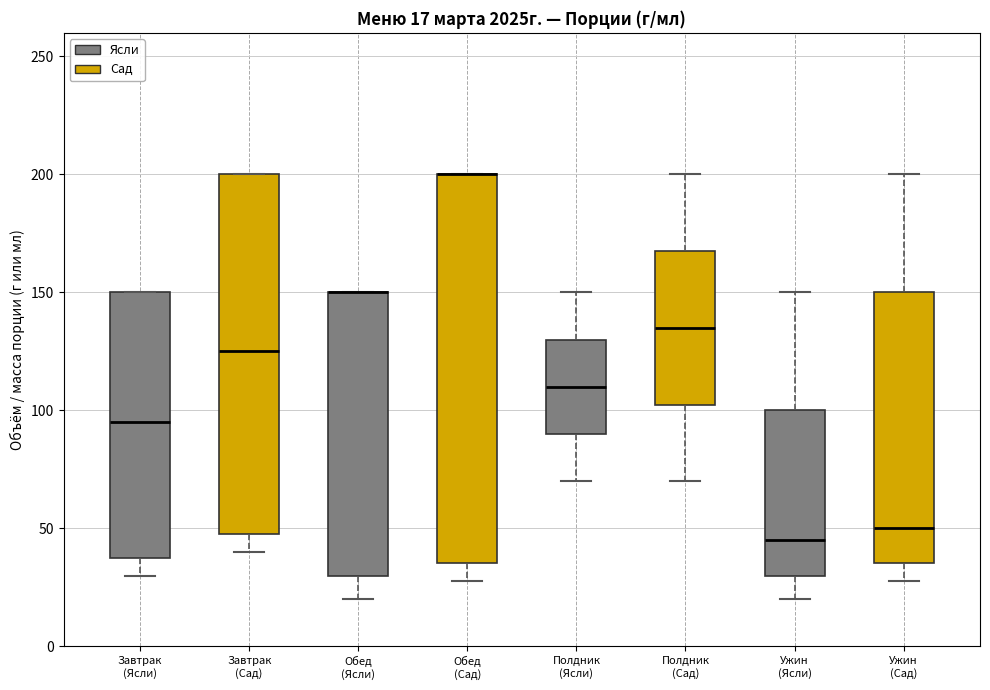

Comparing the boxes themselves (not the whiskers), which one is the tallest?

Обед (Сад)